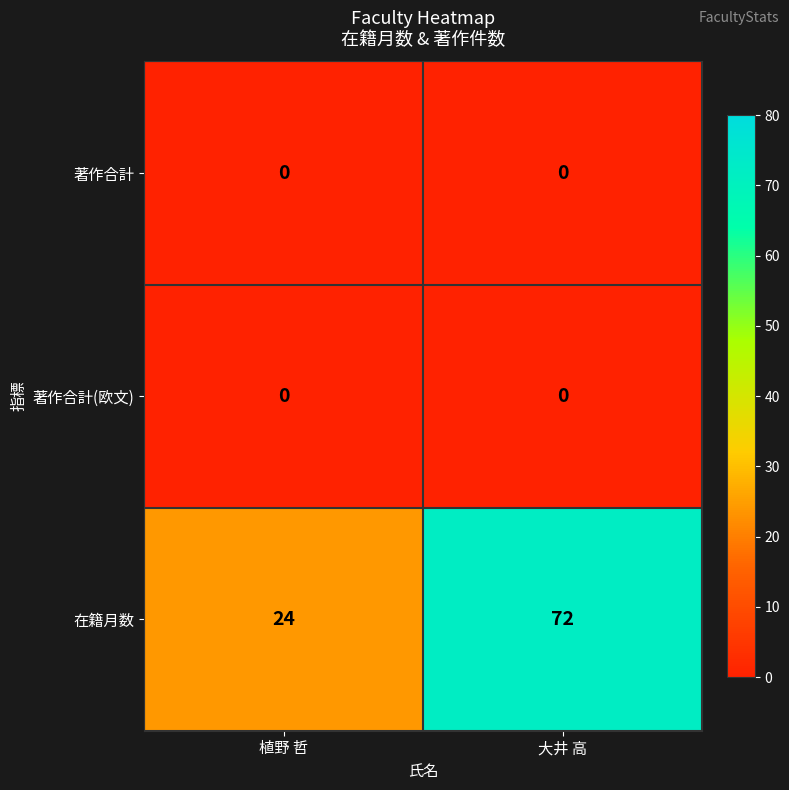

Is it true that 著作合計 equals 0 at 植野 哲?

True